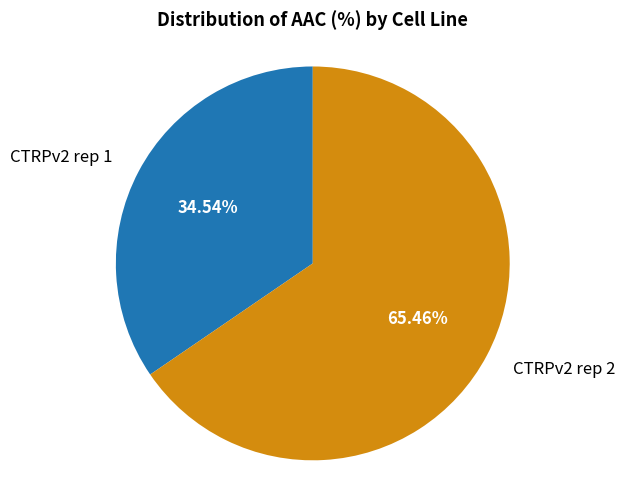

To the nearest percent, what is the difference between the CTRPv2 rep 1 and CTRPv2 rep 2 slice percentages?

31%